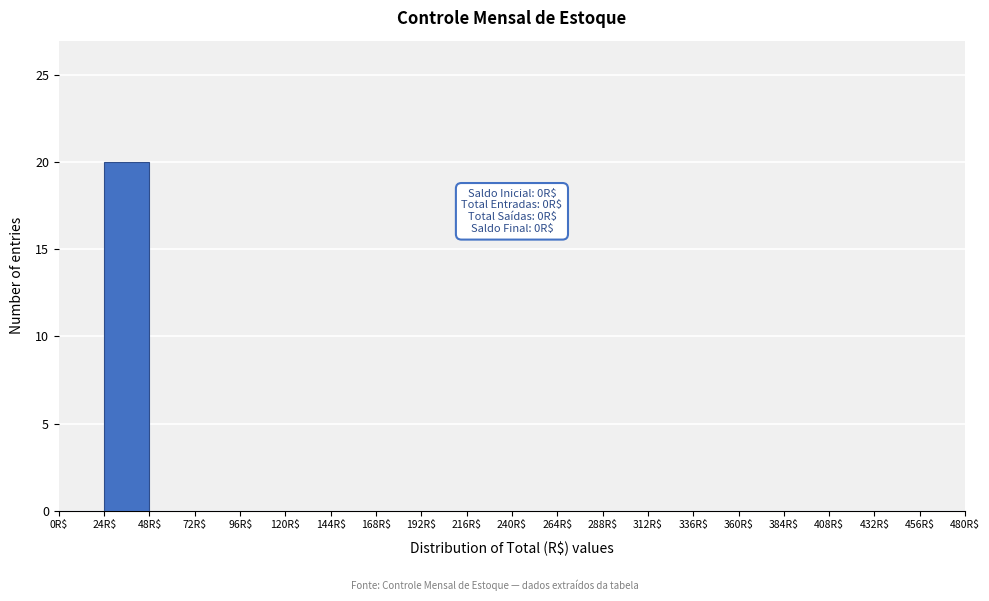

Which range on the x-axis has the tallest bar?

24 to 48